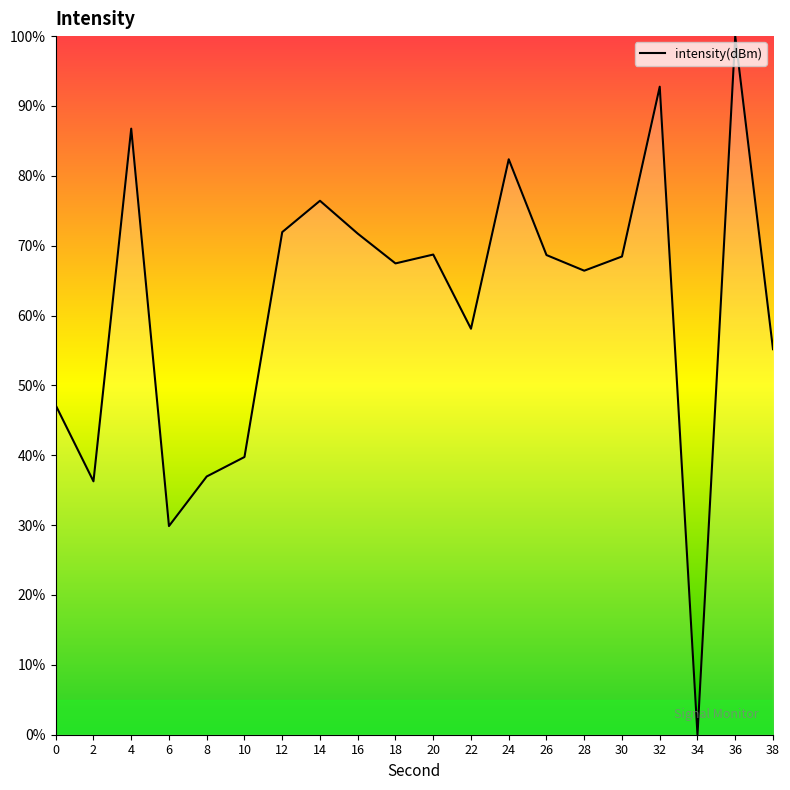

Which category has the highest value across all series?

36